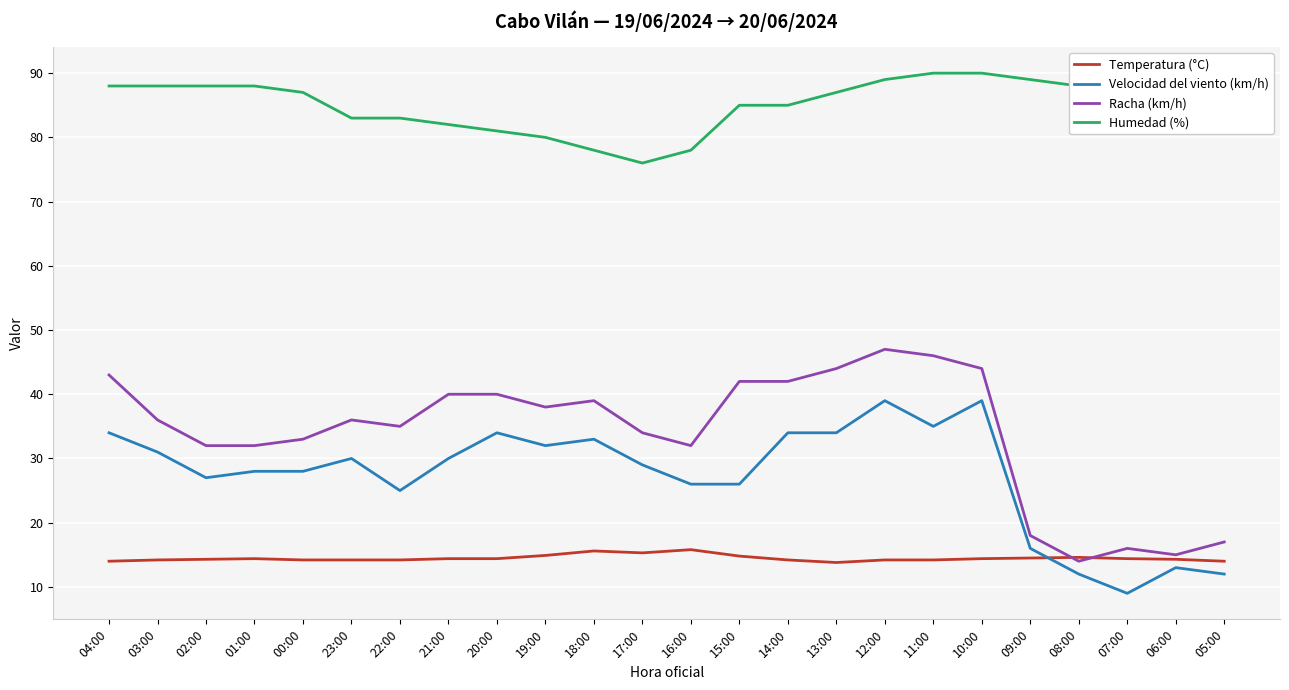

Rank the series by their maximum value, from lowest to highest.

Temperatura (°C), Velocidad del viento (km/h), Racha (km/h), Humedad (%)